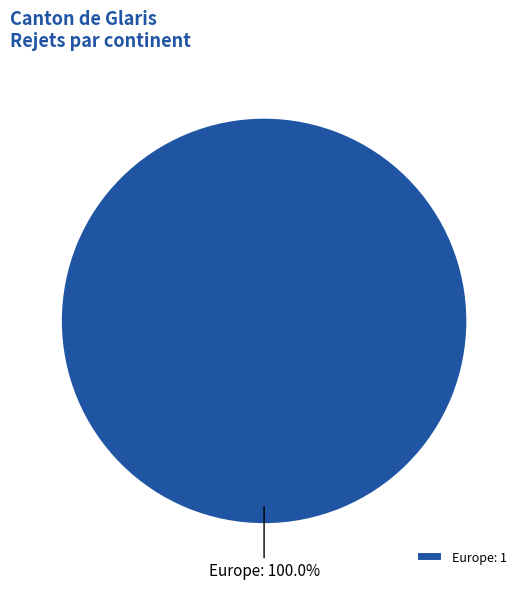

Is there a majority slice in this chart?

Yes